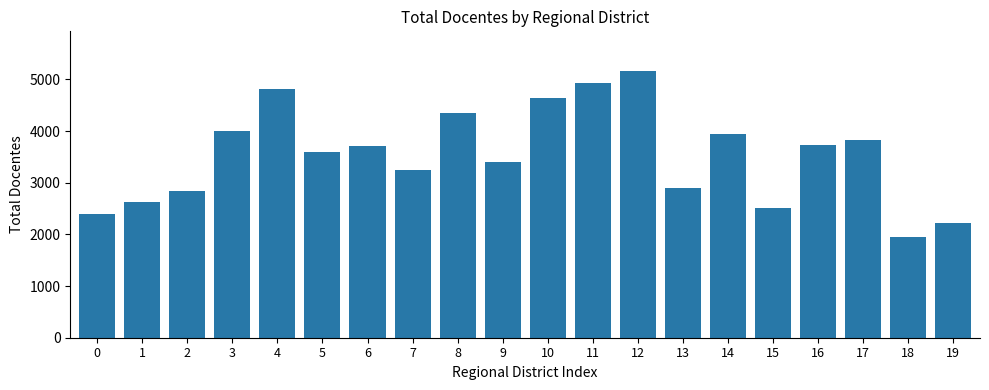

True or false: the data shows 3939 at 0.

False